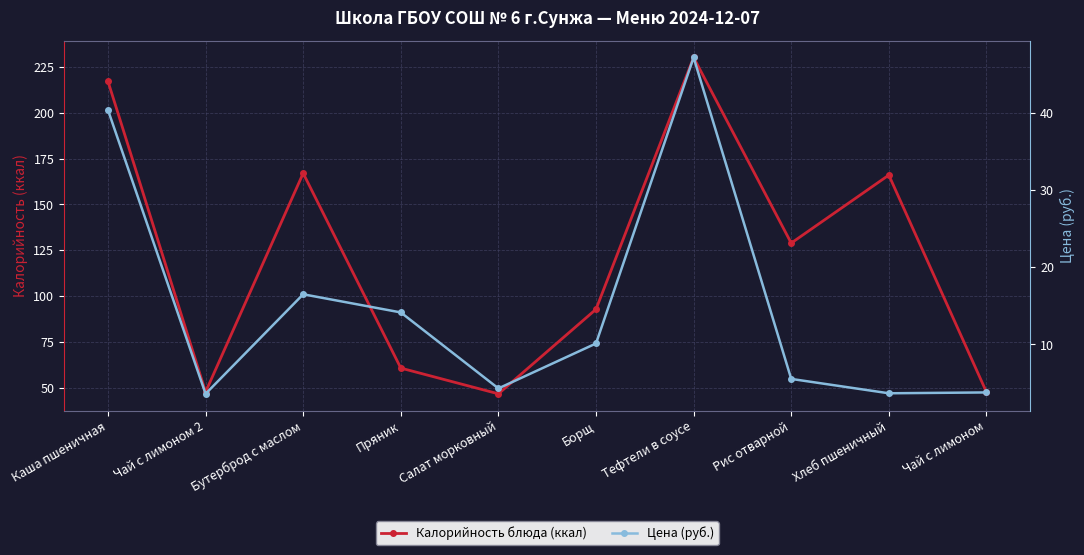

True or false: Цена (руб.) and Калорийность блюда (ккал) intersect in this chart.

False